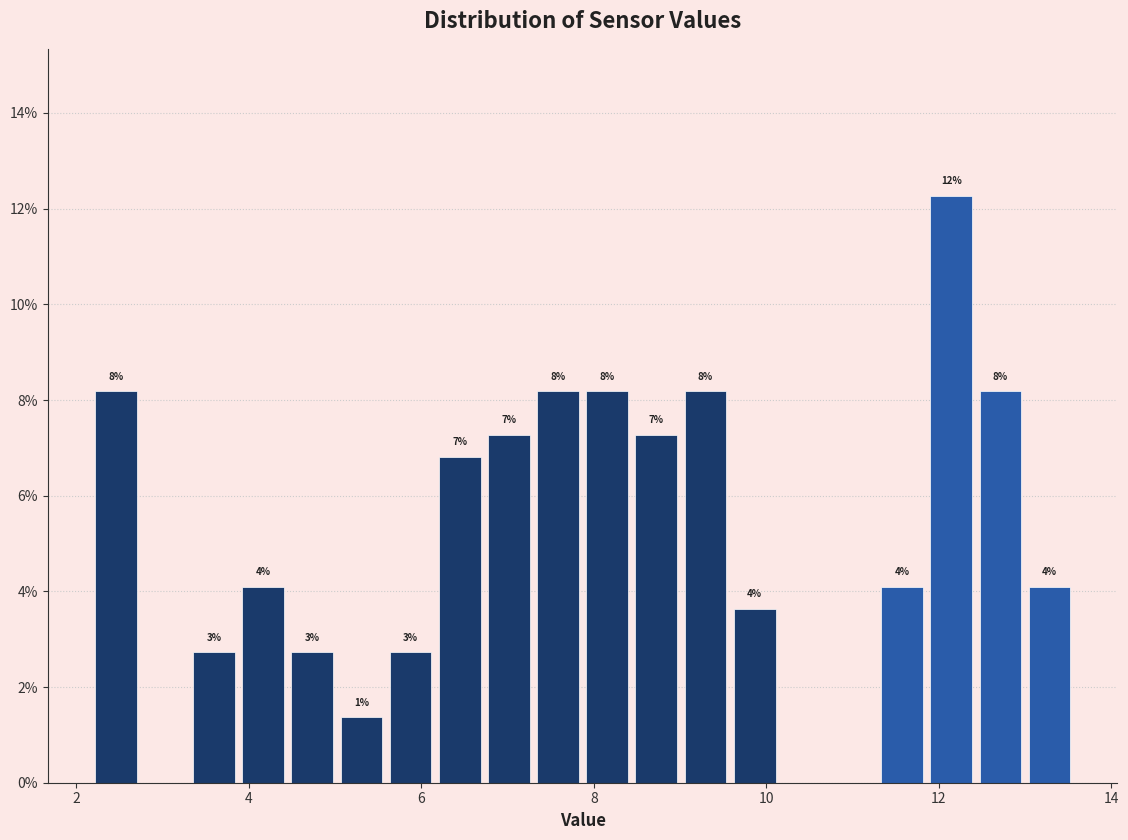

Read against the x-axis, roughly where is the centre of the tallest bar?

12.2